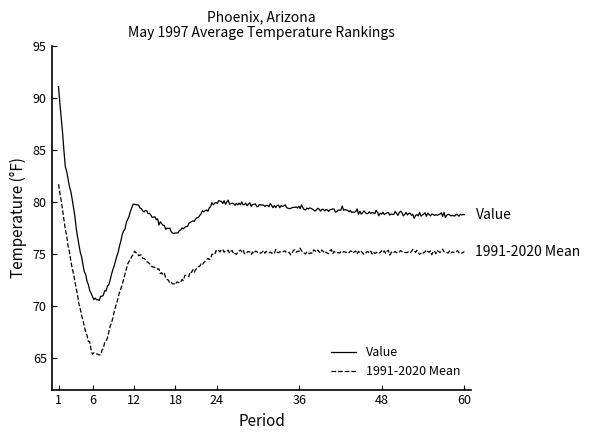

Is this an area chart (filled region under the line)?

No